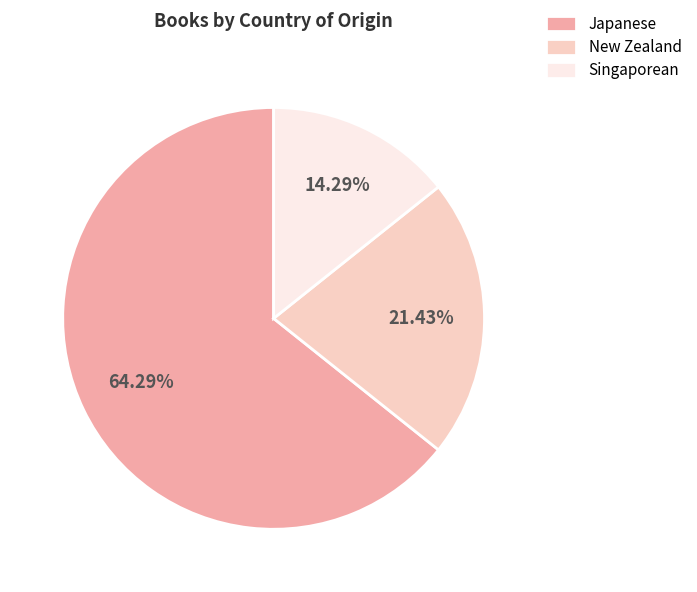

Rank the categories by value from lowest to highest.

Singaporean, New Zealand, Japanese